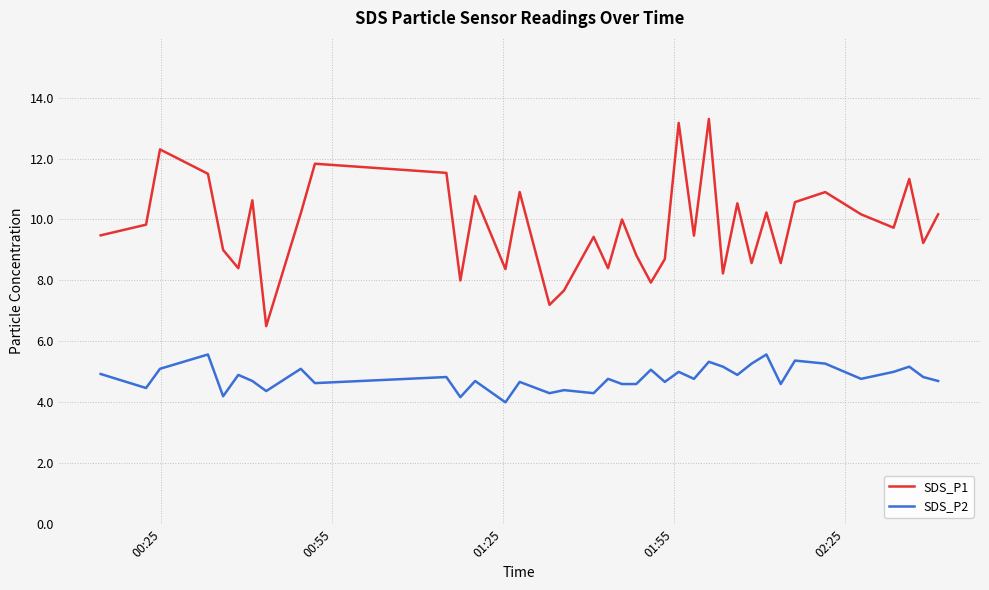

Which series has the widest spread of values?

SDS_P1